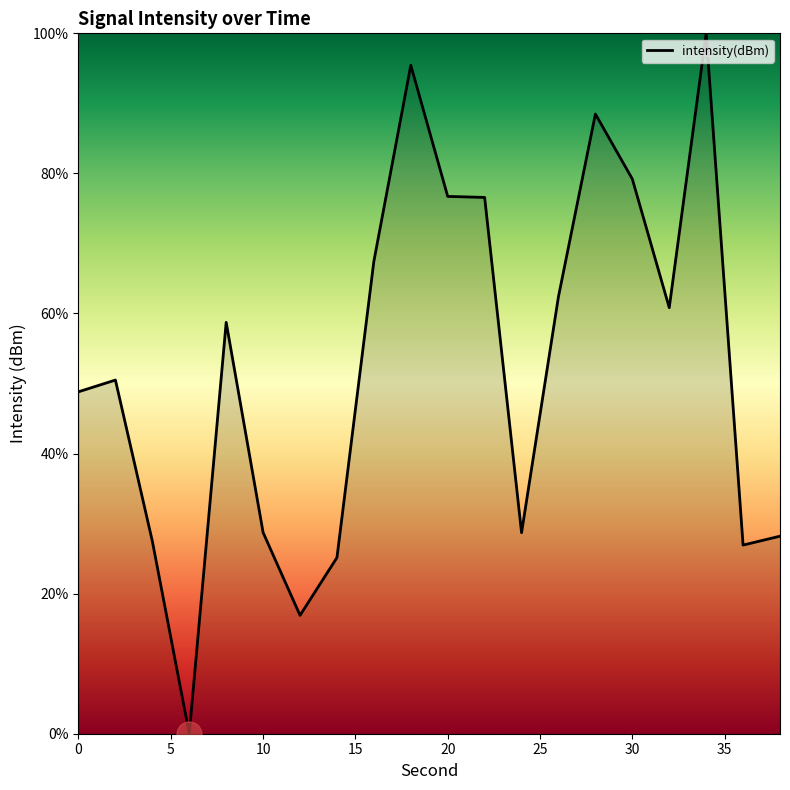

What is the greatest value displayed?

100.0